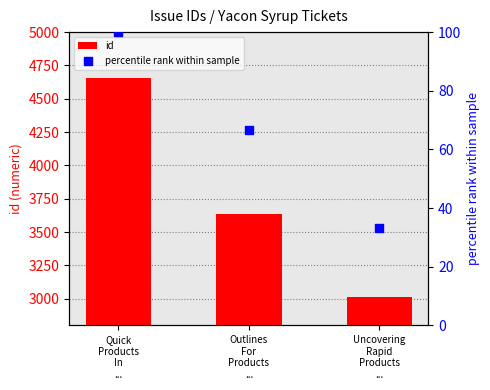

At which category is the sum across all series the highest?

Quick
Products
In
...